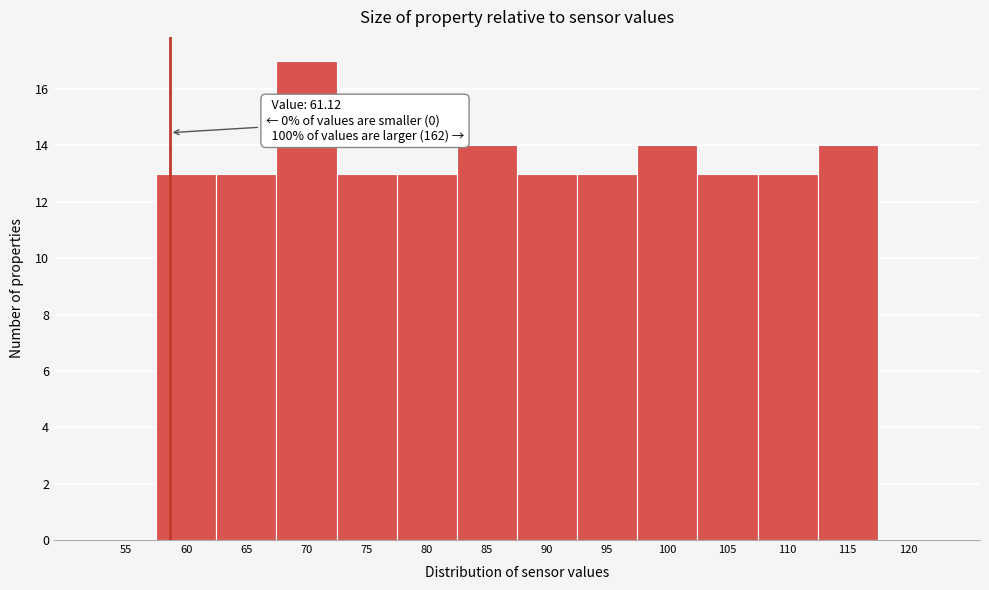

Reading left to right, what are all the values shown in this chart?

55=0	60=13	65=13	70=17	75=13	80=13	85=14	90=13	95=13	100=14	105=13	110=13	115=14	120=0